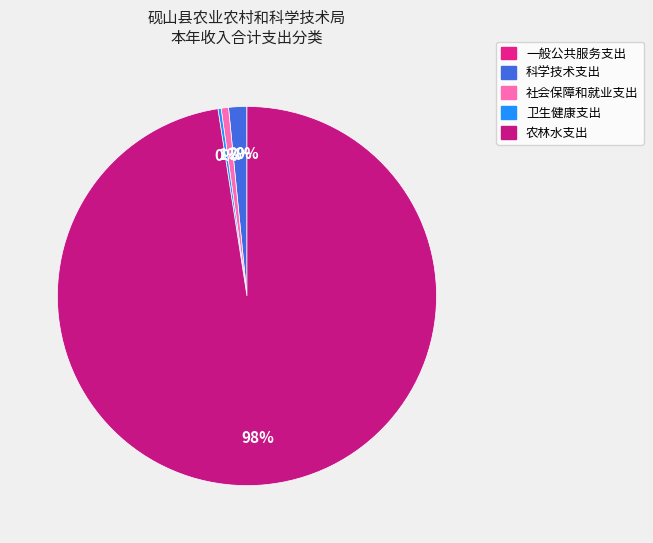

Does any single category account for the majority?

Yes